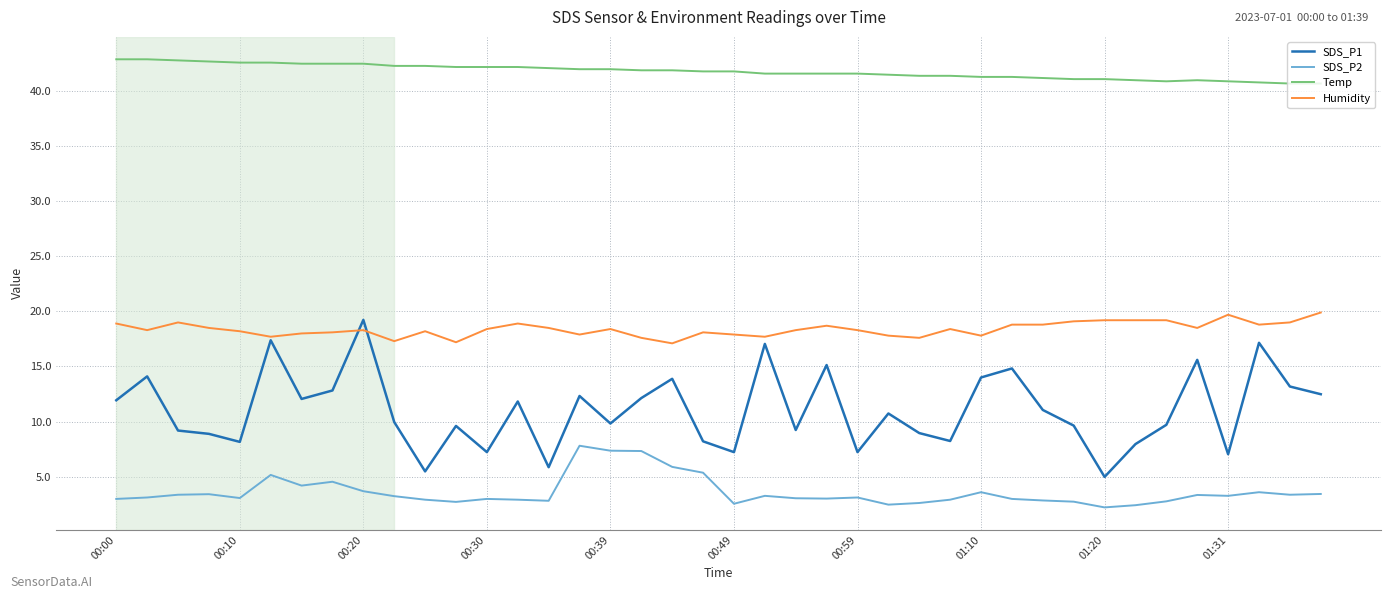

True or false: SDS_P1 and Temp cross at least once.

False